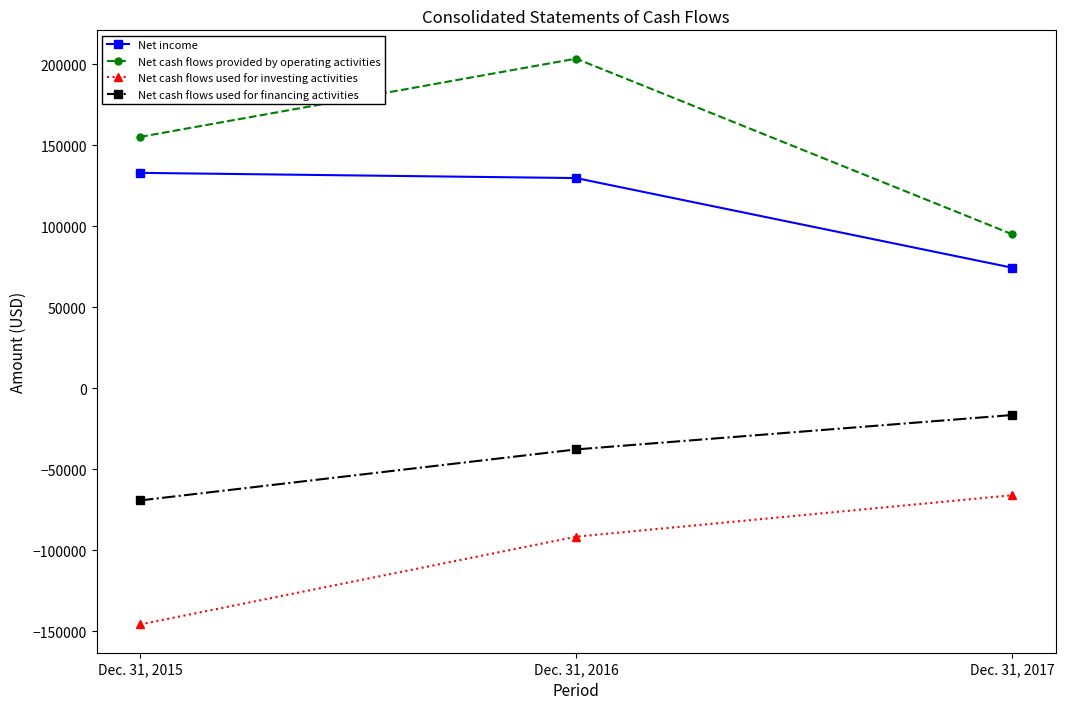

The value of Net income at Dec. 31, 2015 is 84561. True or false?

False